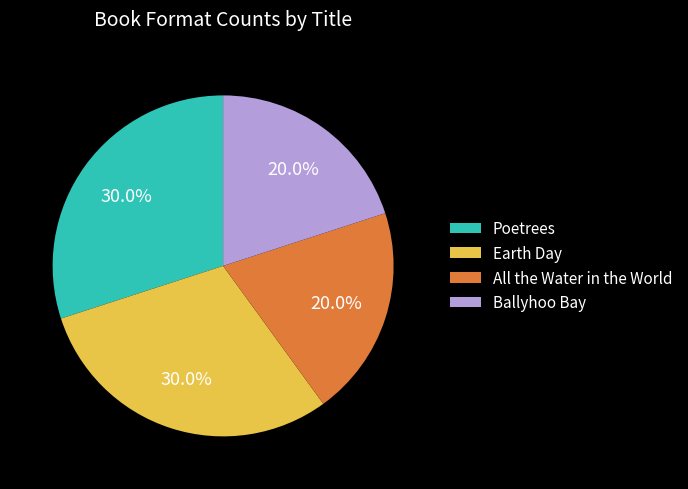

What percentage is the Ballyhoo Bay slice, to the nearest percent?

20%